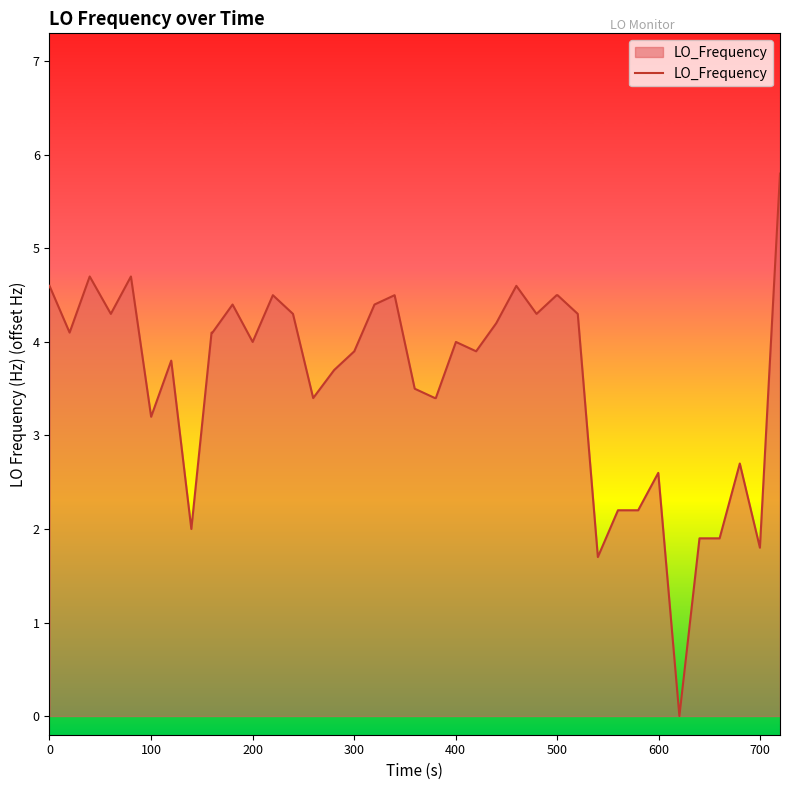

What is the sum of all values?

144.1